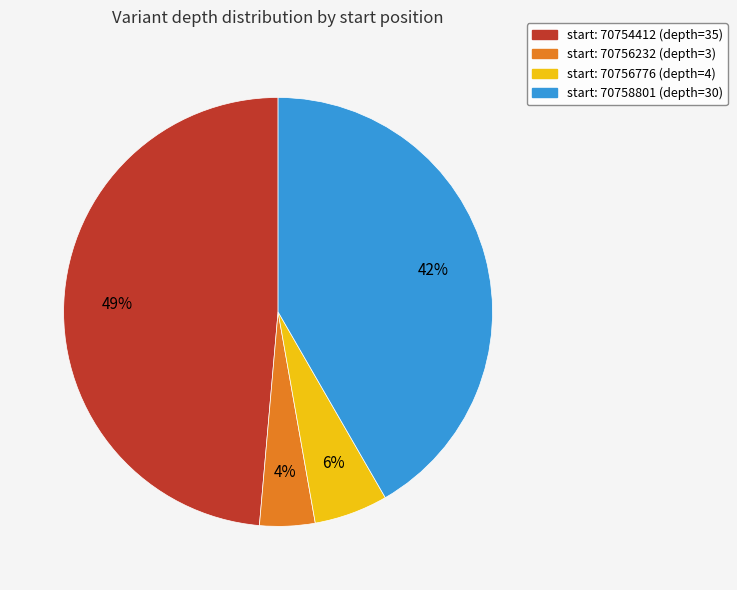

Is there any slice that represents more than half of the pie?

No